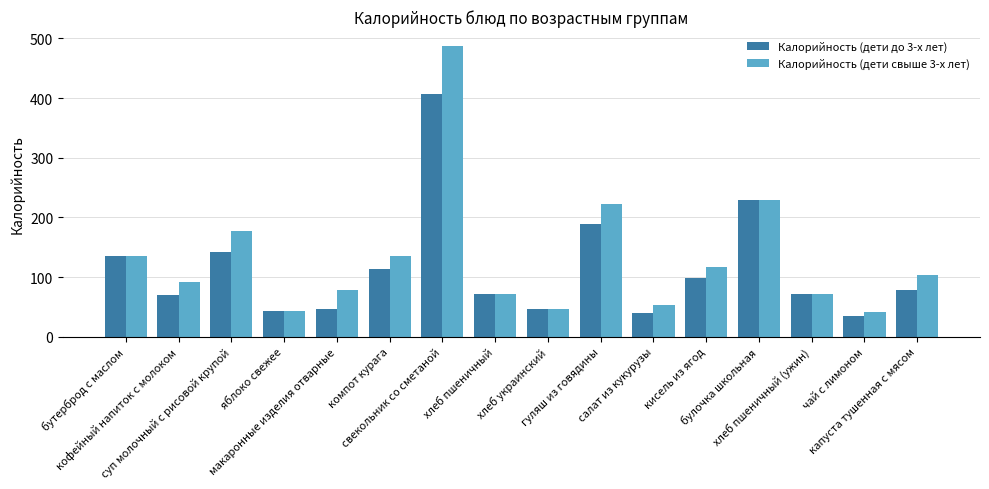

What is the sum of the Калорийность (дети до 3-х лет) values at хлеб пшеничный and булочка школьная?

300.0